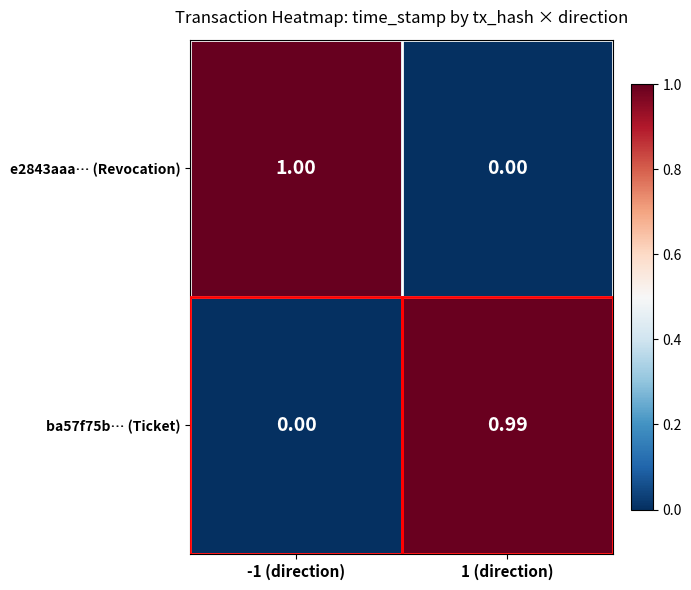

List the series in order of their peak value, lowest first.

ba57f75b… (Ticket), e2843aaa… (Revocation)